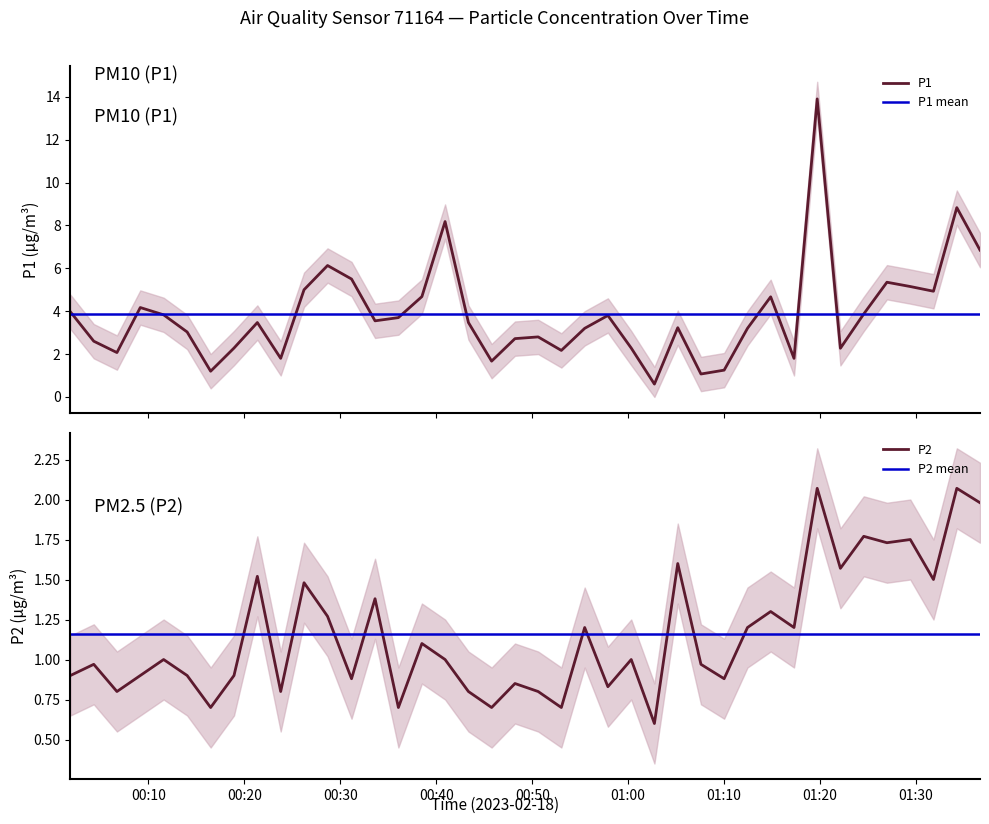

Between 2023-02-18T00:43:21 and 2023-02-18T01:19:42, which series saw the biggest shift?

P1